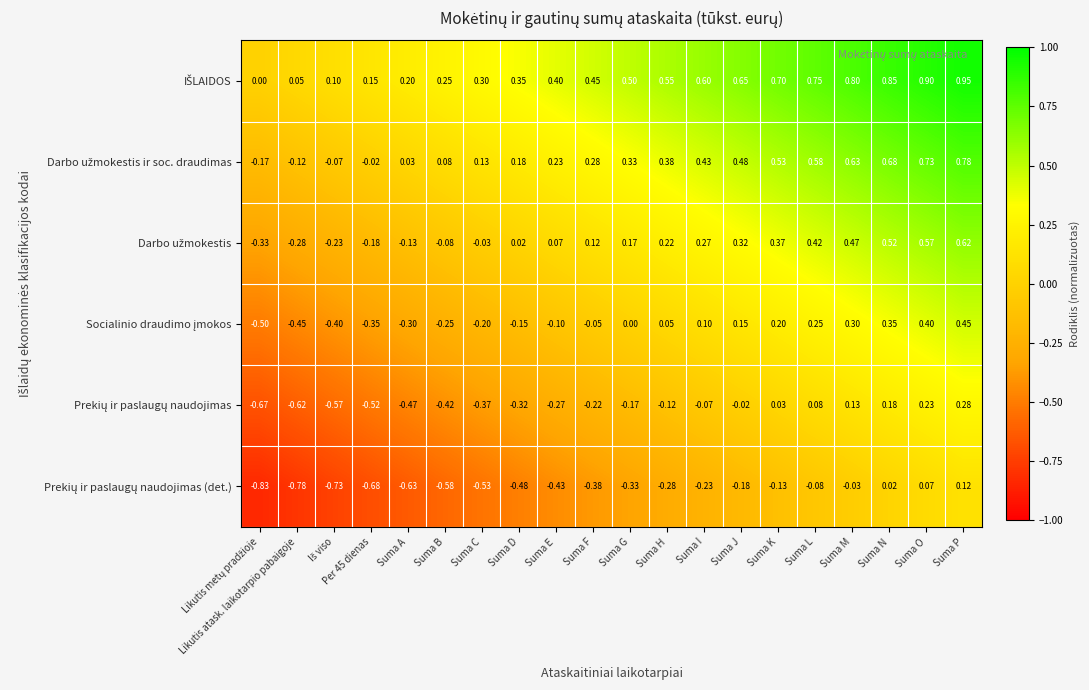

At which category is the sum across all series the highest?

Suma P